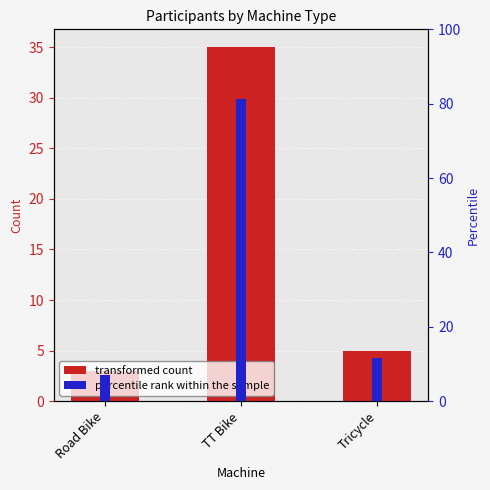

Between TT Bike and Road Bike, which is larger?

TT Bike